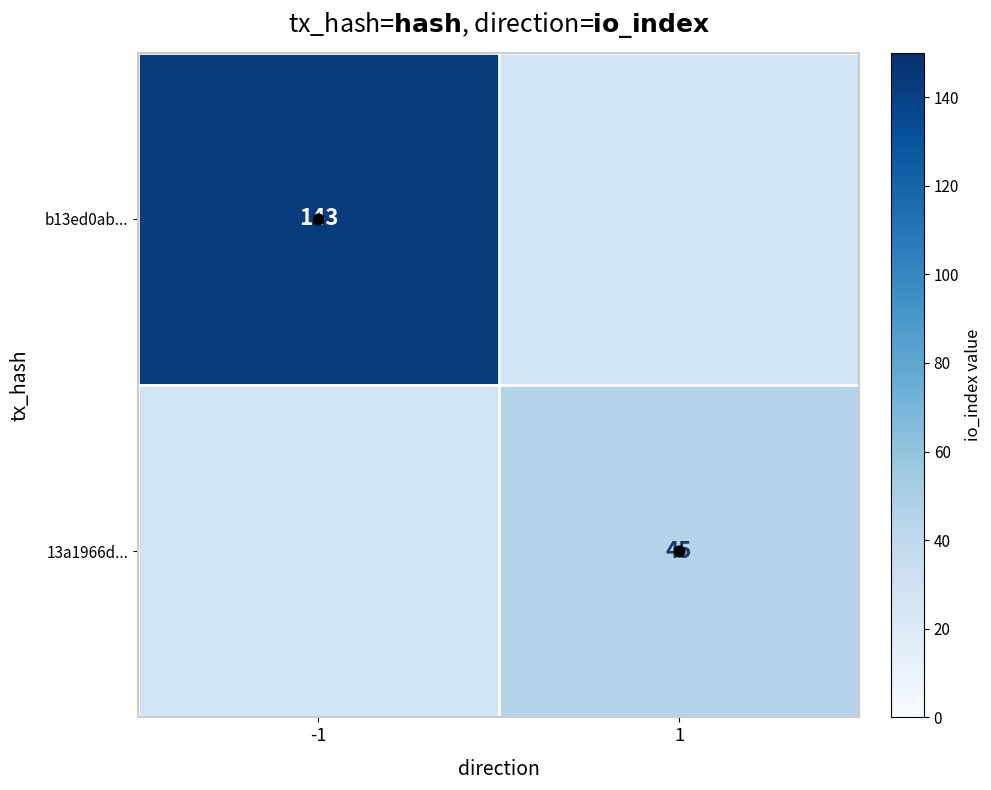

Is the value of b13ed0ab... at 1 greater than the value of 13a1966d... at -1?

No